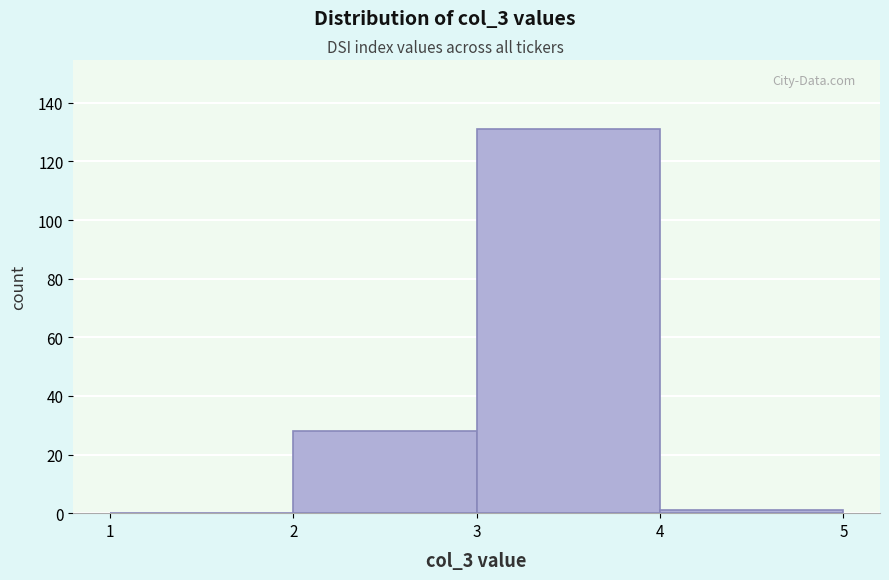

What is the height of the bar covering 2 to 3 on the x-axis? The values are not printed on the chart, so give them approximately, as read against the axis.

28